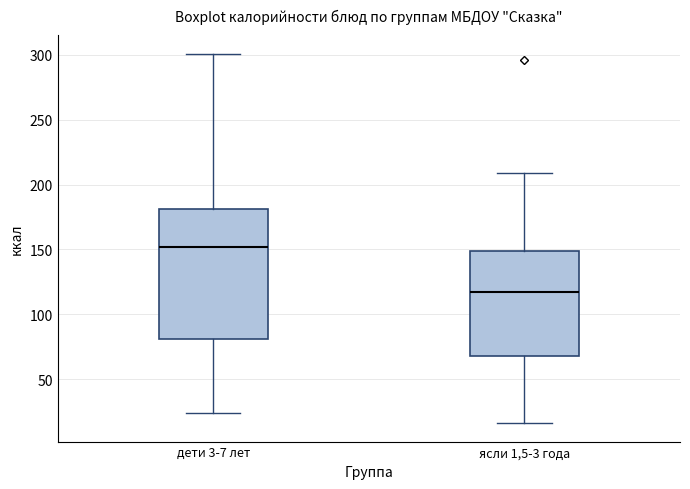

Where is the upper edge of the box for ясли 1,5-3 года on the y-axis? The values are not printed on the chart, so give them approximately, as read against the axis.

150